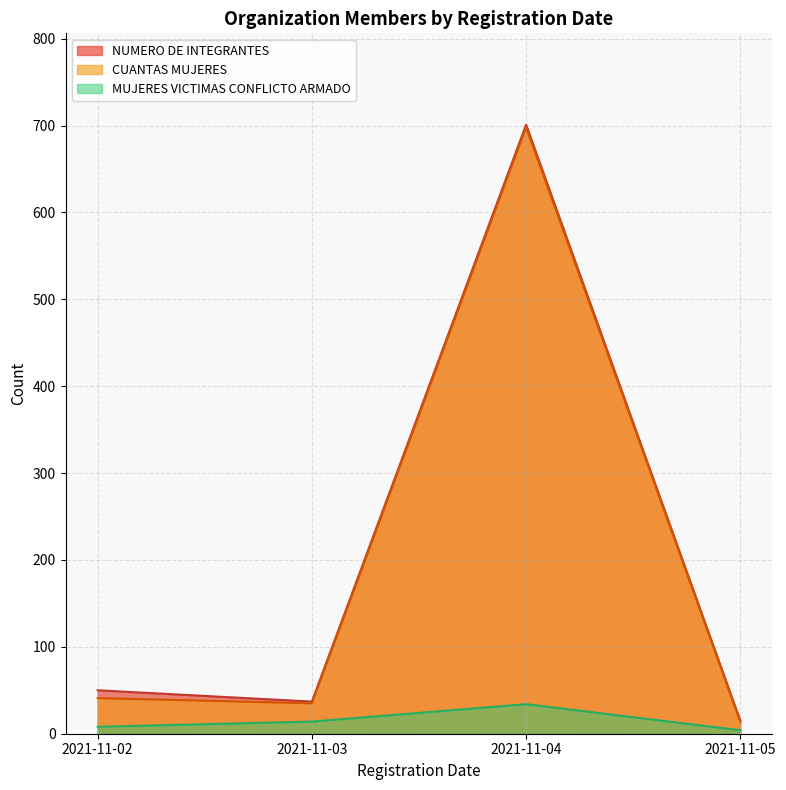

At which category is the sum across all series the highest?

2021-11-04